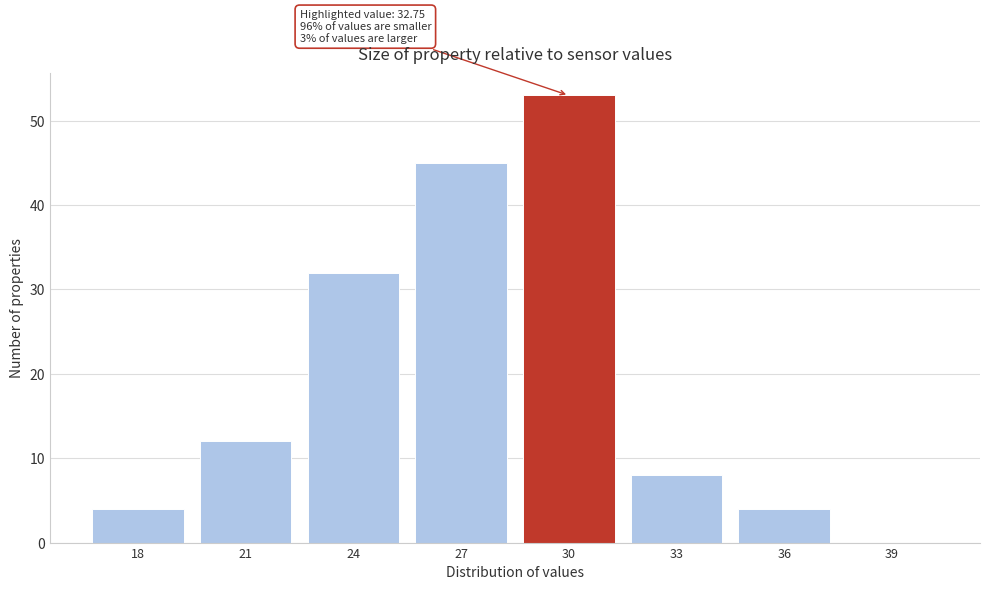

Reading left to right, list all the values displayed in this chart.

18=4	21=12	24=32	27=45	30=53	33=8	36=4	39=0